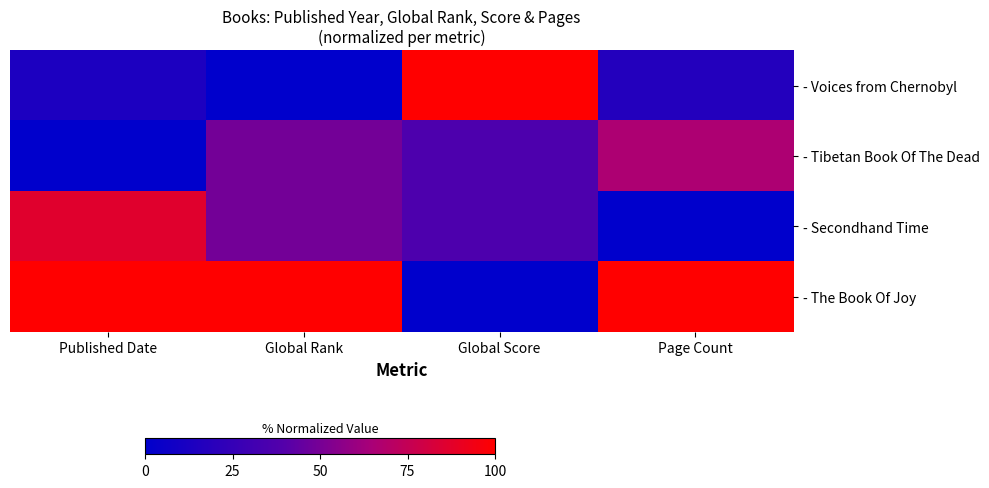

Which series has the largest total across all categories?

- The Book Of Joy